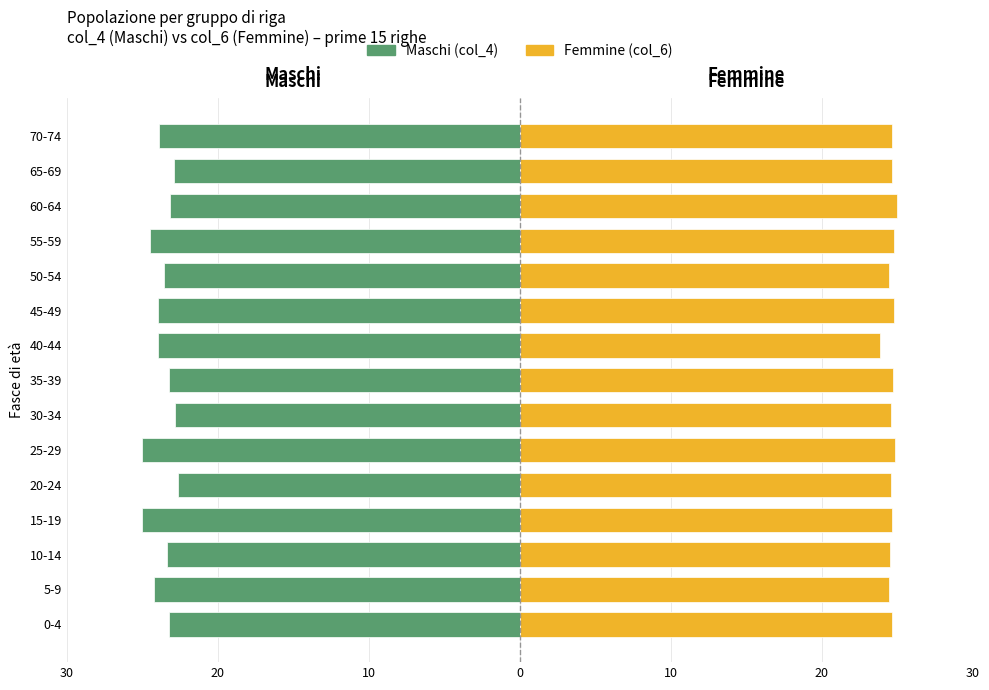

Are the bars grouped side by side (vs. stacked)?

Yes